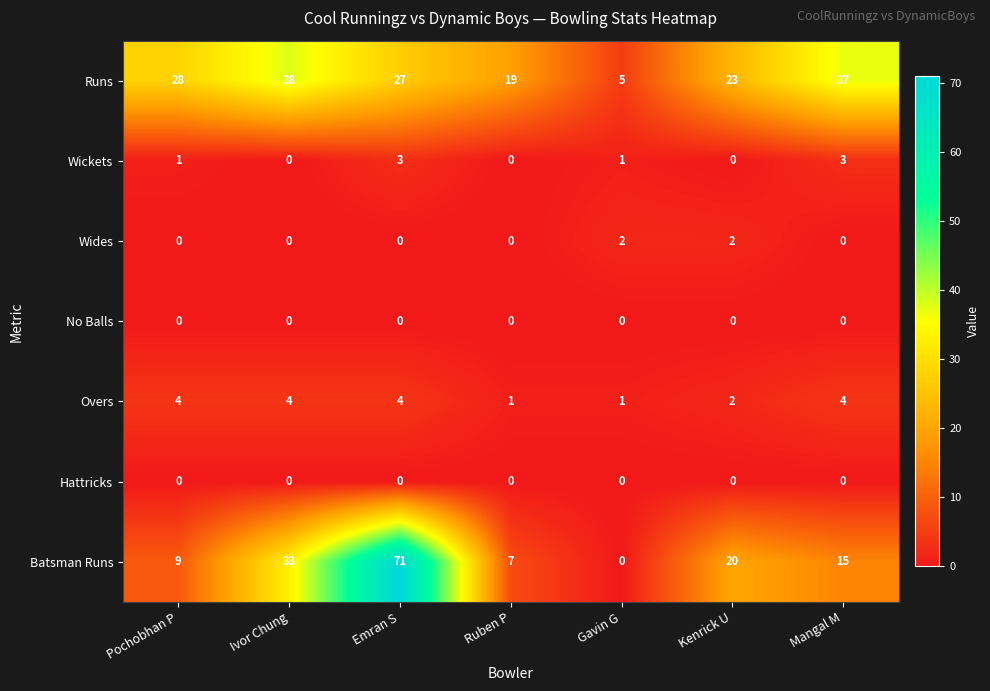

Is the value of Wickets at Kenrick U greater than the value of Runs at Ruben P?

No